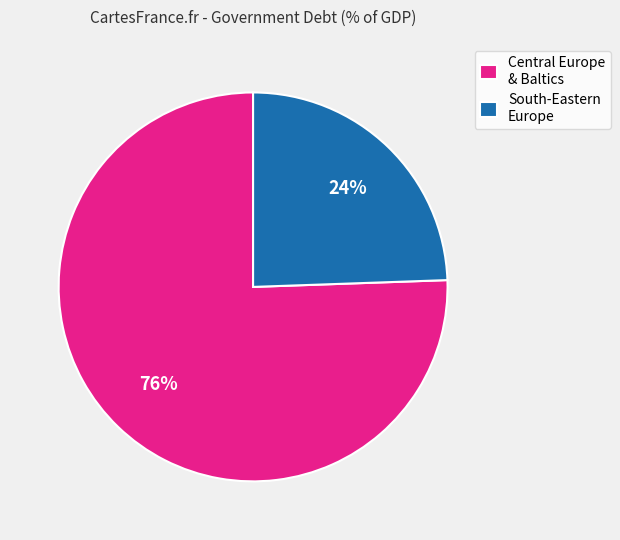

Which has a higher value, South-Eastern Europe or Central Europe & Baltics?

Central Europe & Baltics